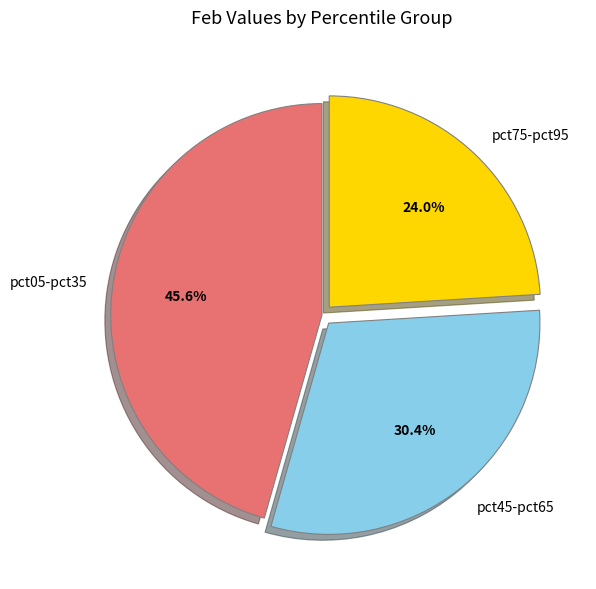

How much of the chart is everything except pct75-pct95?

76.0%